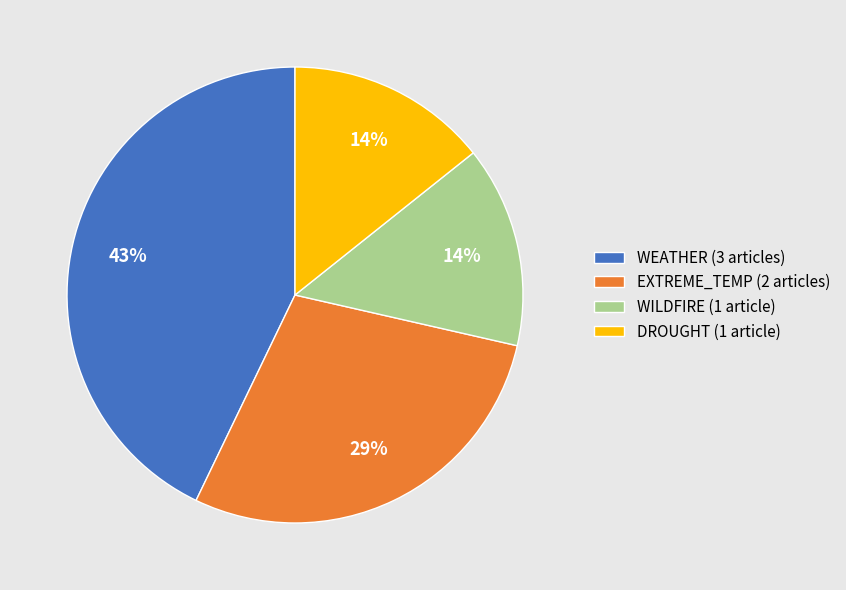

Which slice is the largest?

WEATHER (3 articles)